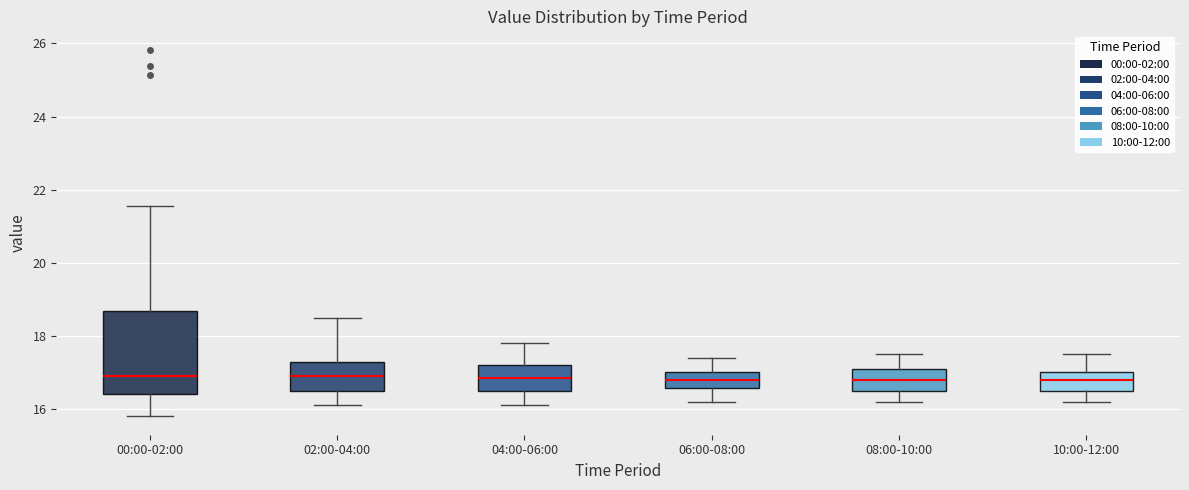

Comparing the boxes themselves (not the whiskers), which one is the tallest?

00:00-02:00